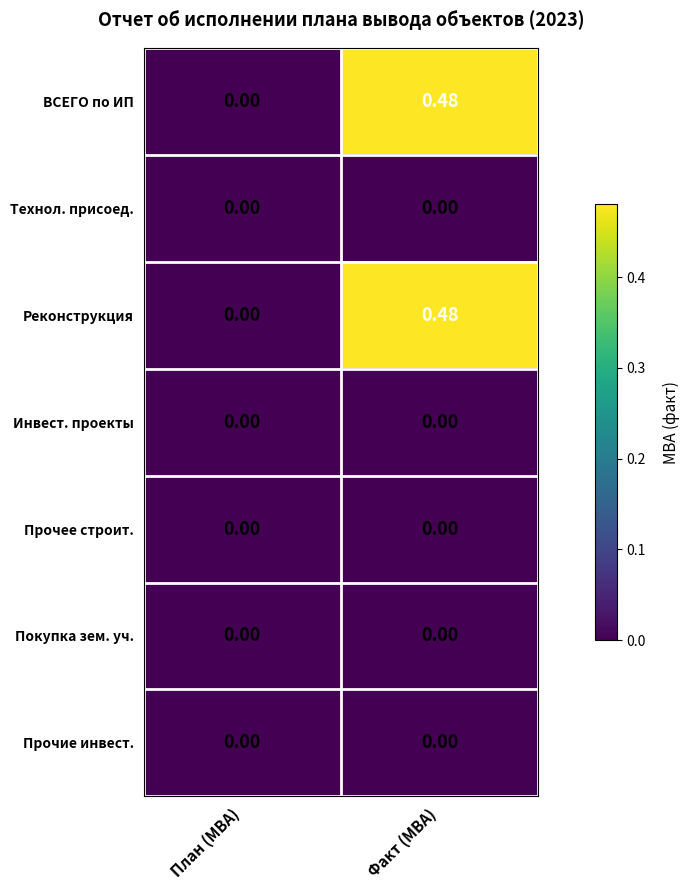

How many distinct data groups are displayed?

7